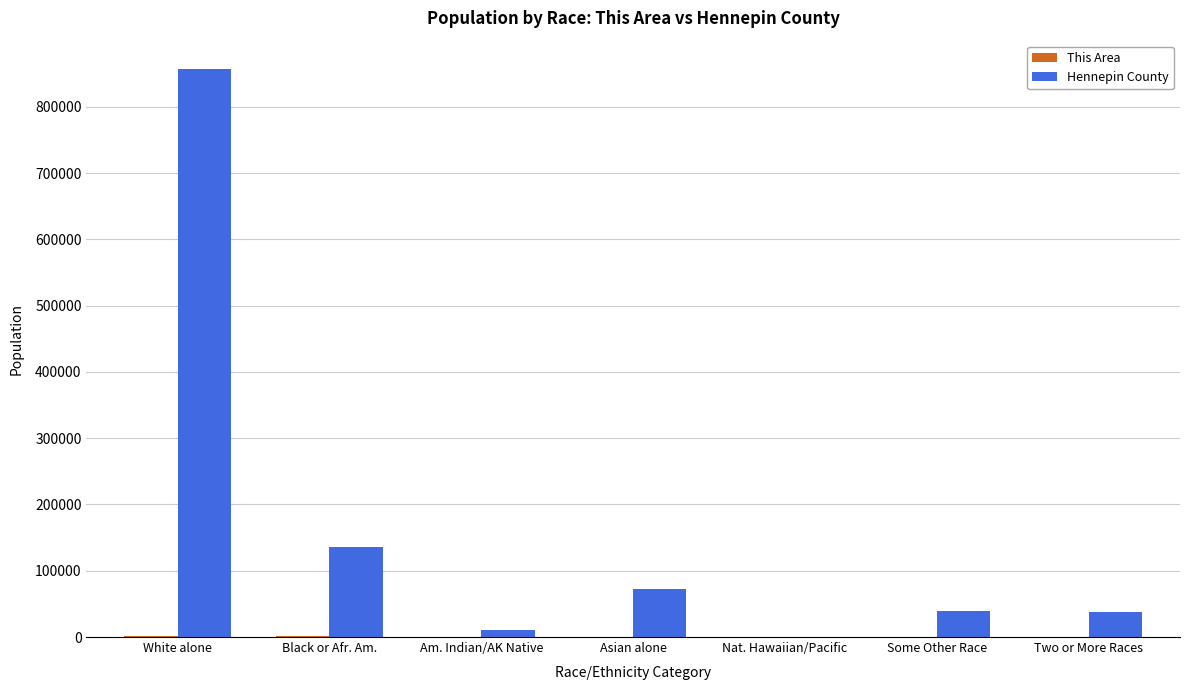

At which category is the sum across all series the highest?

White alone